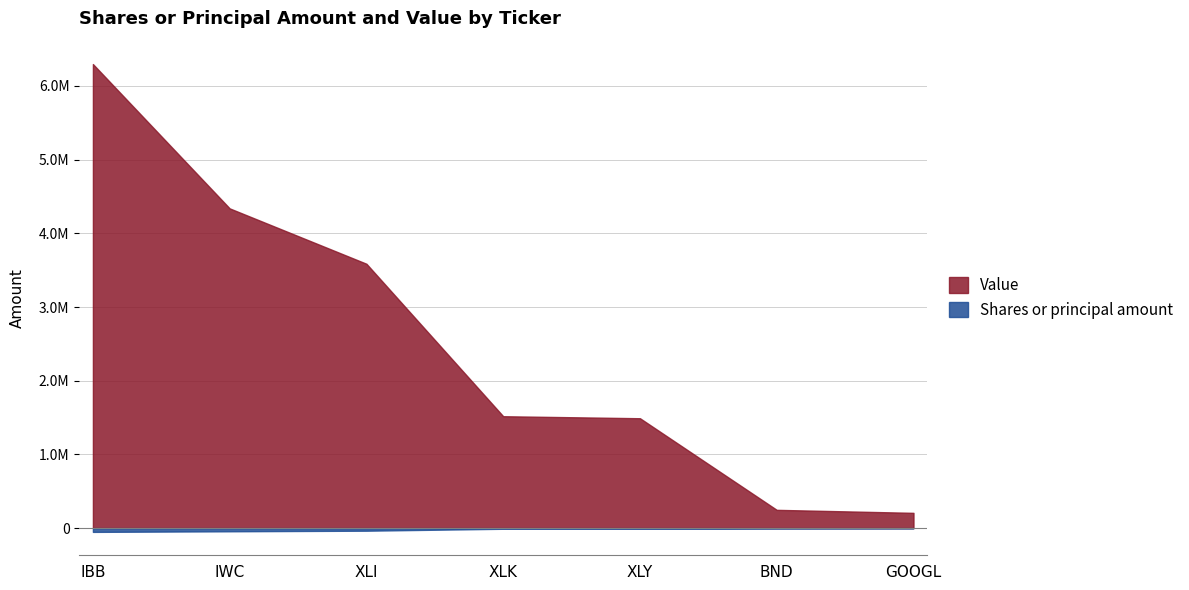

The Shares or principal amount series shows -3549 at BND. True or false?

True